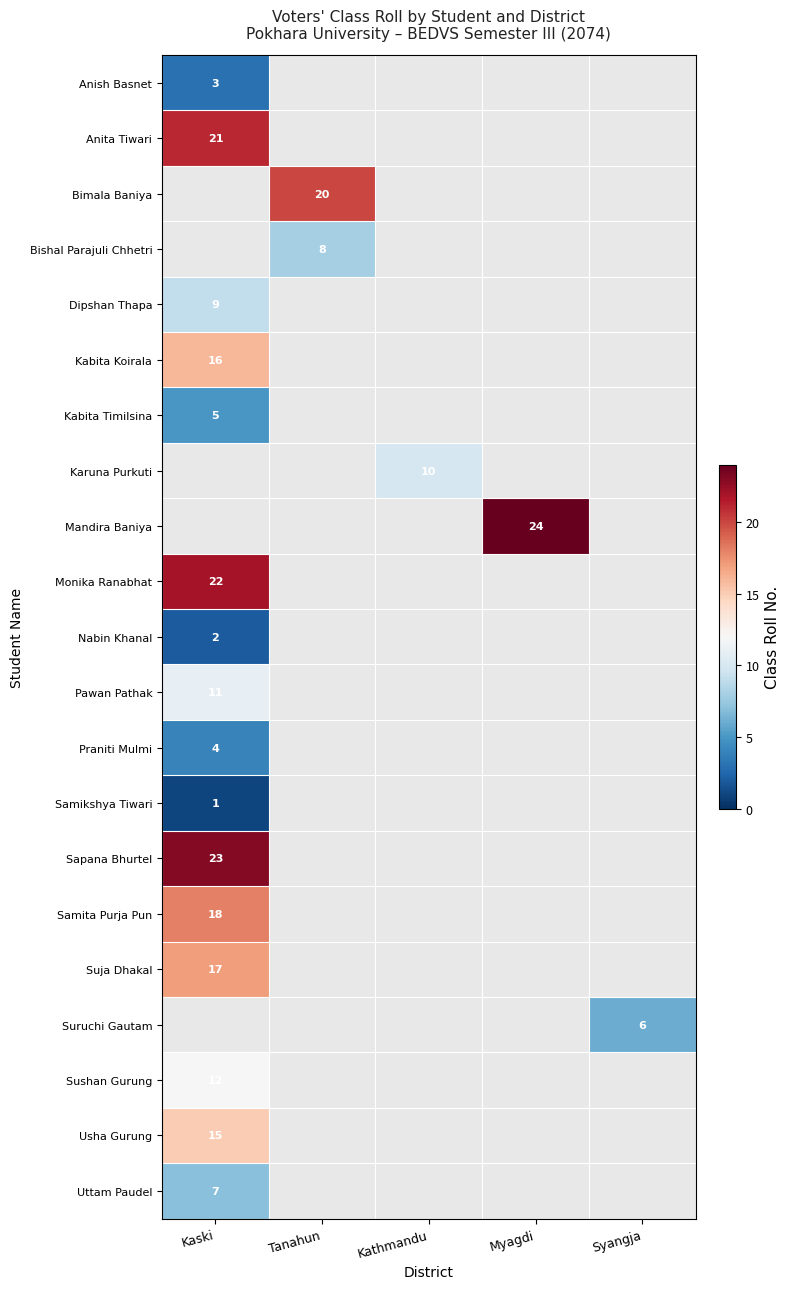

What is the smallest value displayed?

1.0